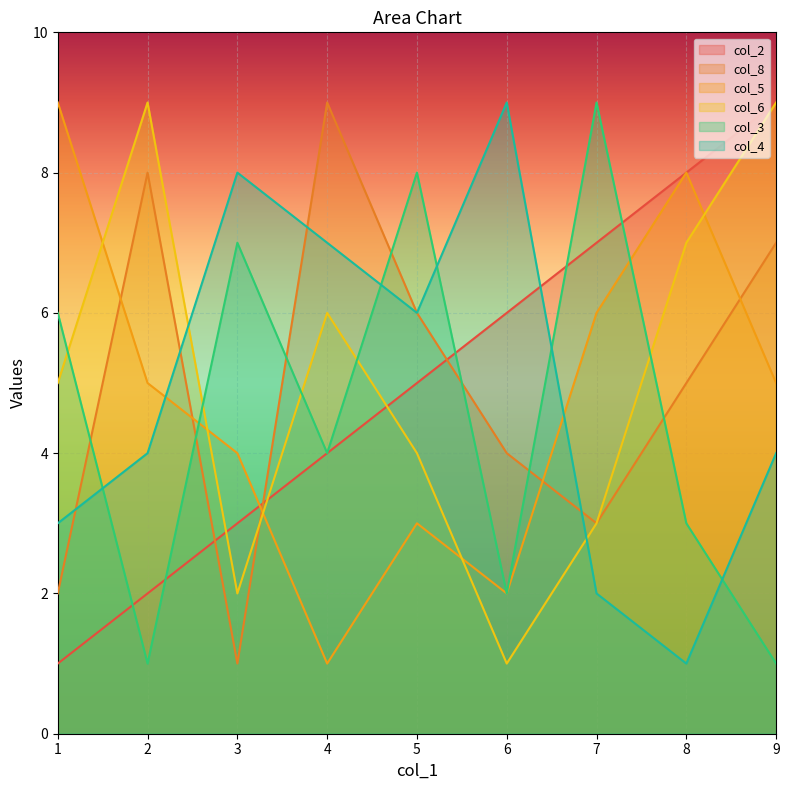

Does the chart display data point markers on the line(s)?

No